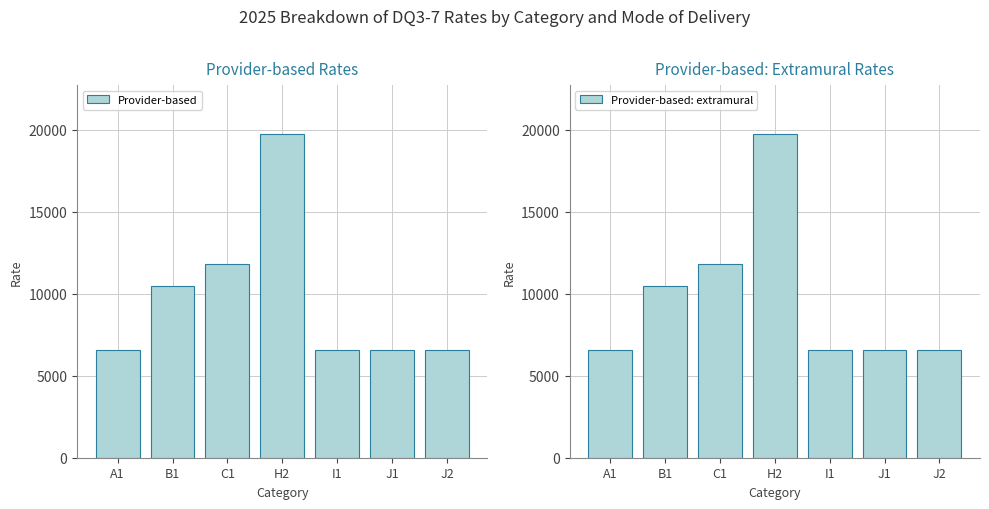

Read the Provider-based value at B1.

10469